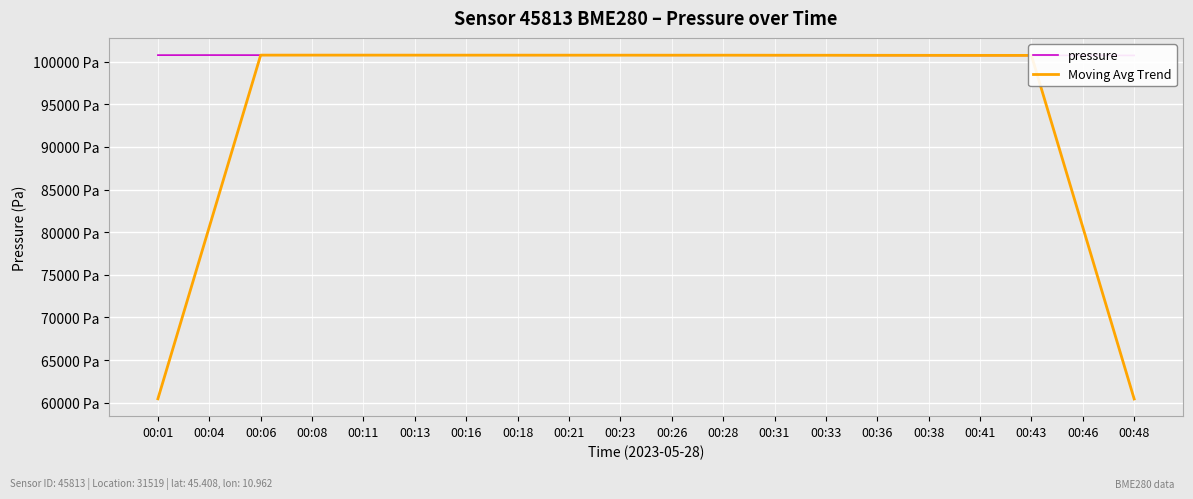

Is the value of pressure at 00:26 greater than the value of Moving Avg Trend at 00:13?

No